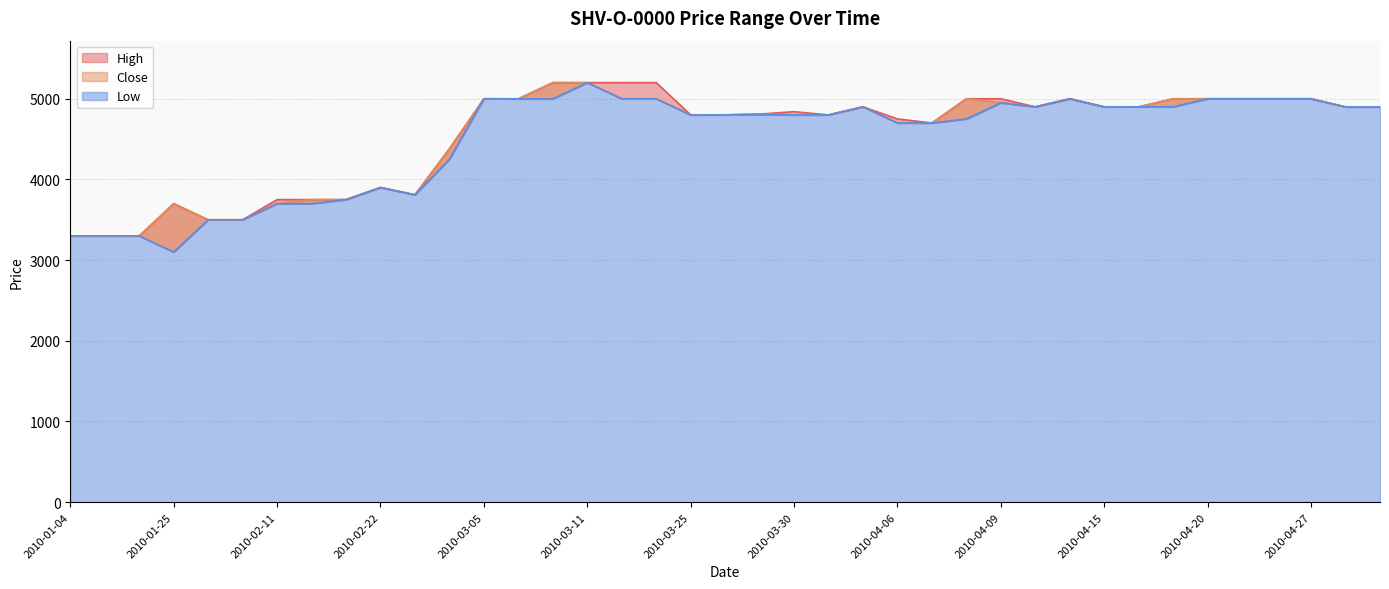

What is the sum of the High values at 2010-03-09 and 2010-05-24?

9898